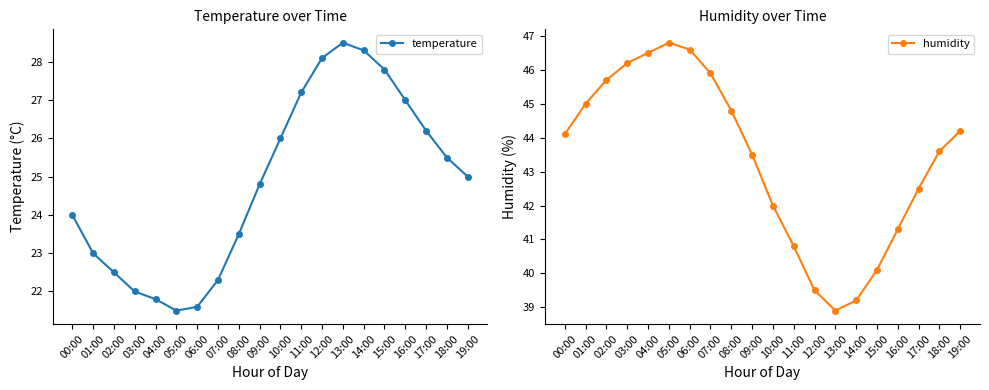

What are all the series names shown in the legend?

temperature, humidity